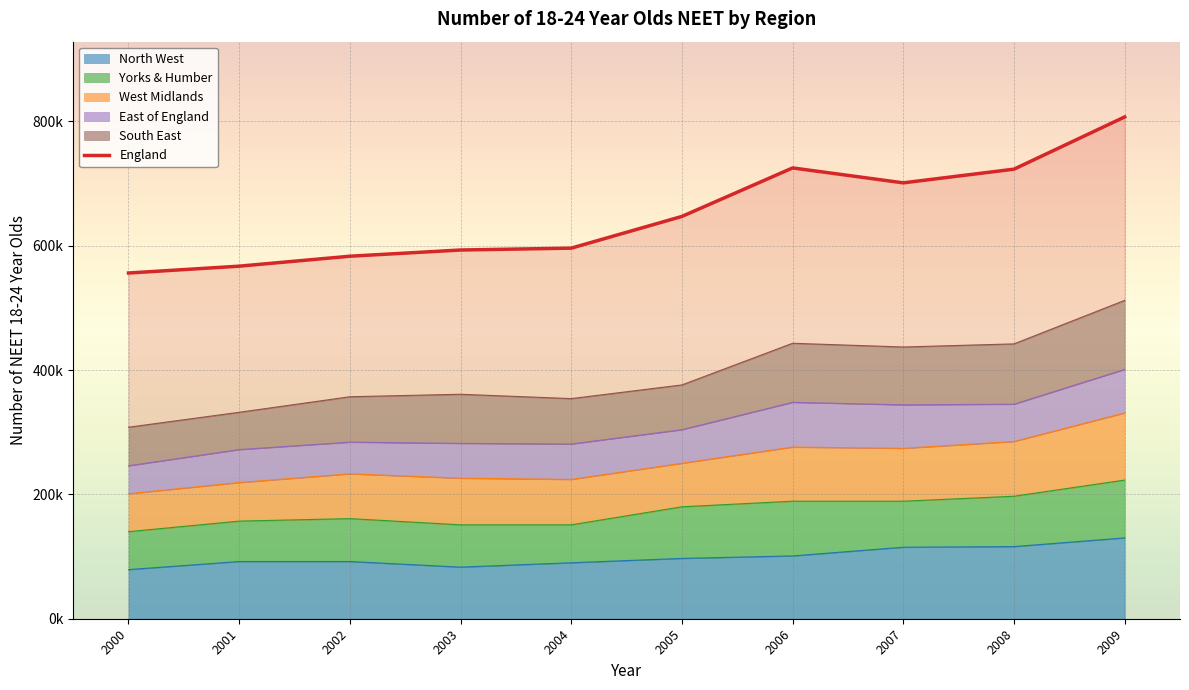

What is the value of the 1st point from the left?

556000